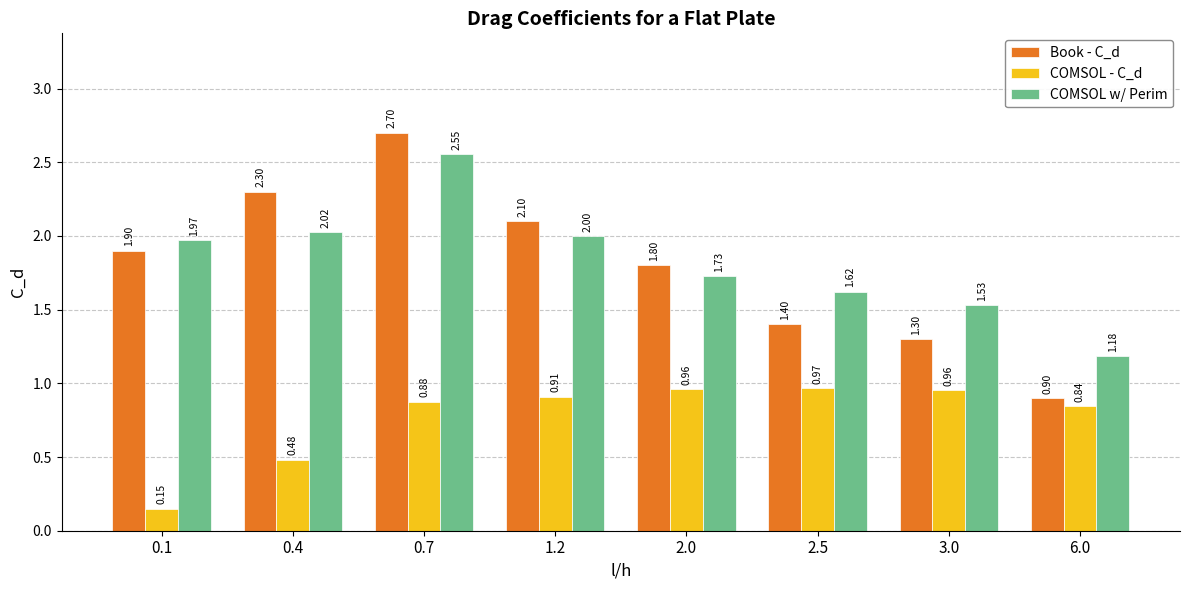

Rank the series at 3.0 from highest to lowest value.

COMSOL w/ Perim, Book - C_d, COMSOL - C_d